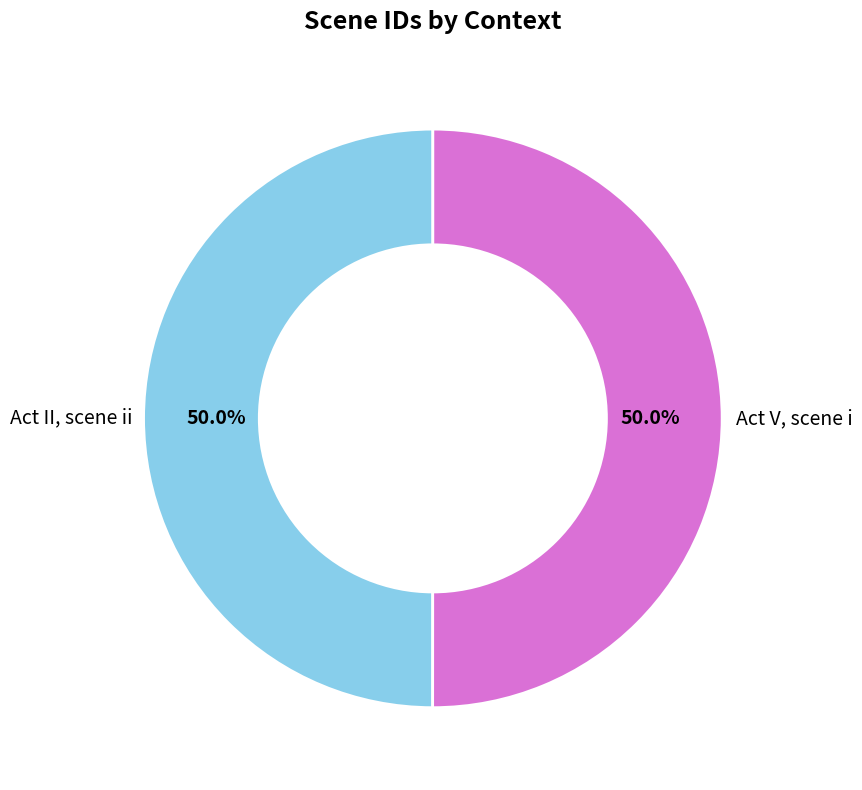

Combined, do Act V, scene i and Act II, scene ii account for over 50%?

Yes